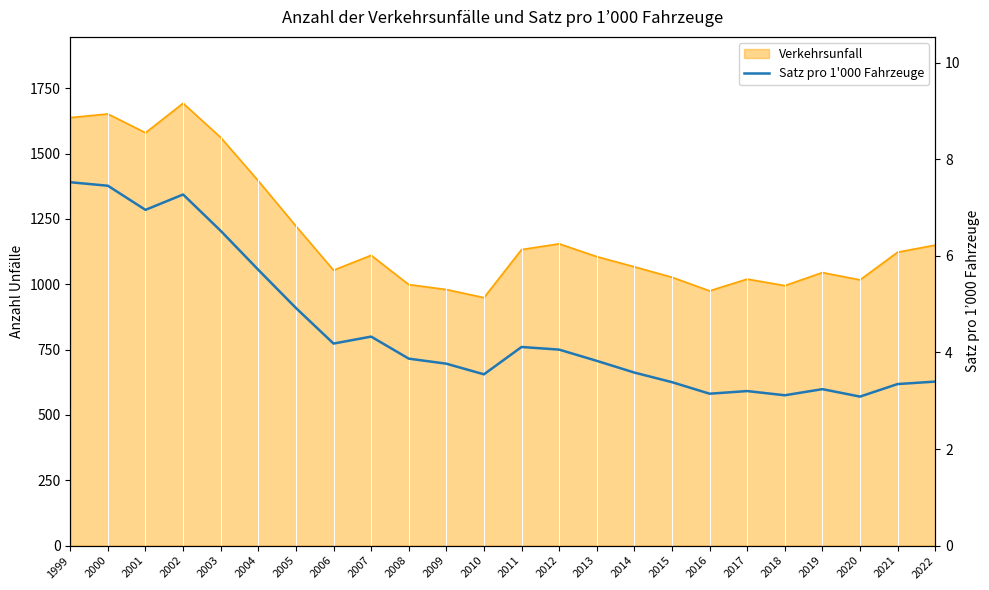

True or false: the data shows 6.4 at 2014.

False